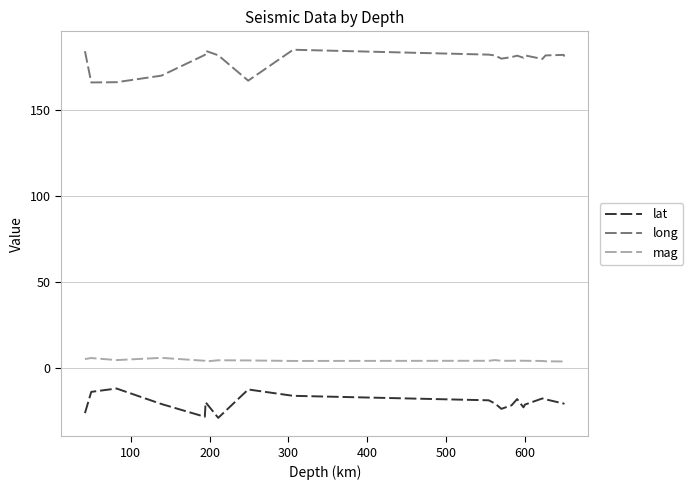

Which series has the largest total across all categories?

long